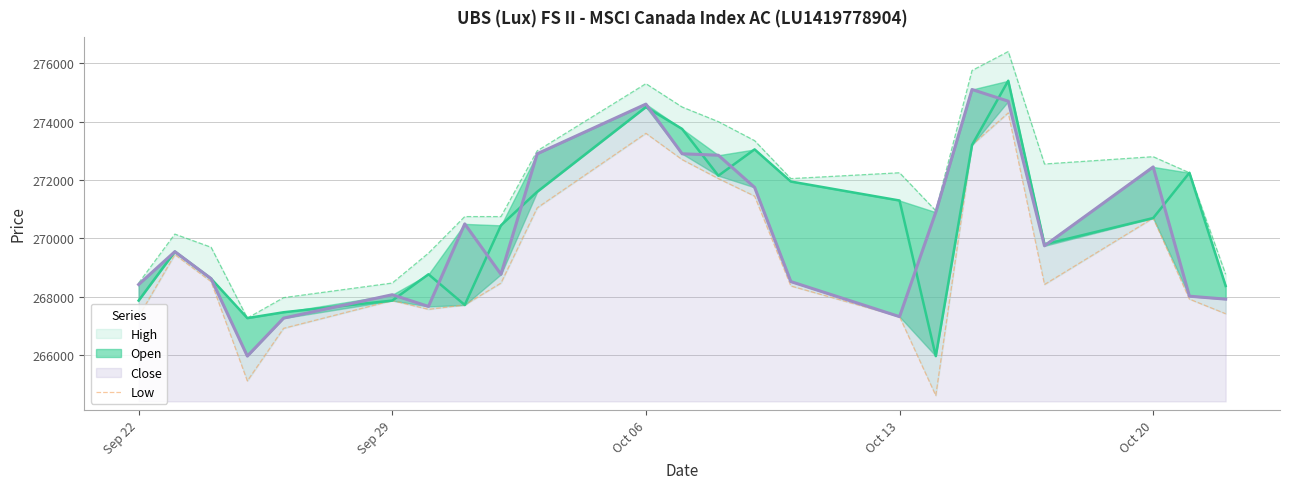

How many intersections are there between Open and Close?

12